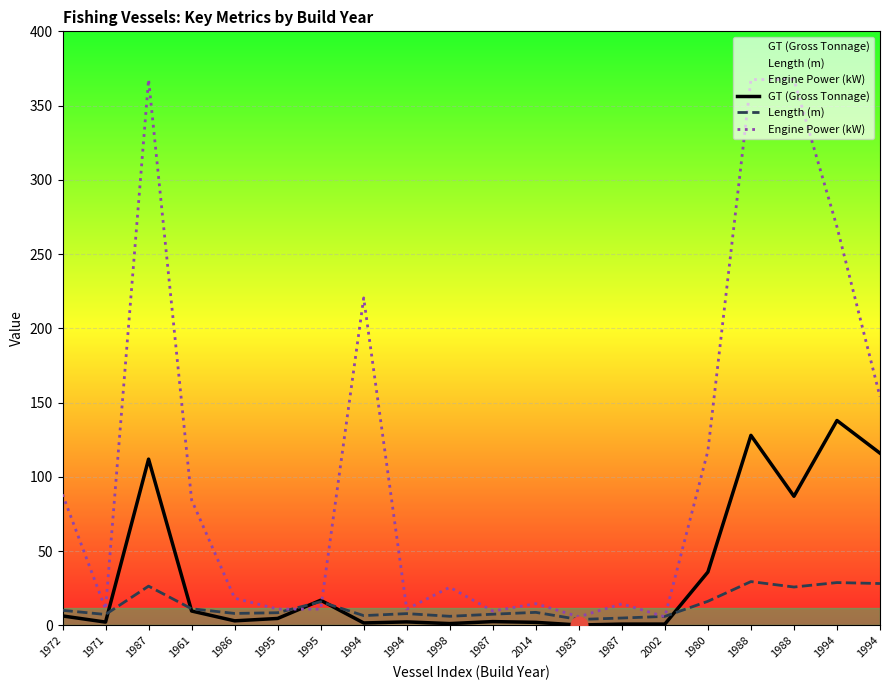

What is the sum of all Engine Power (kW) values?

2174.8